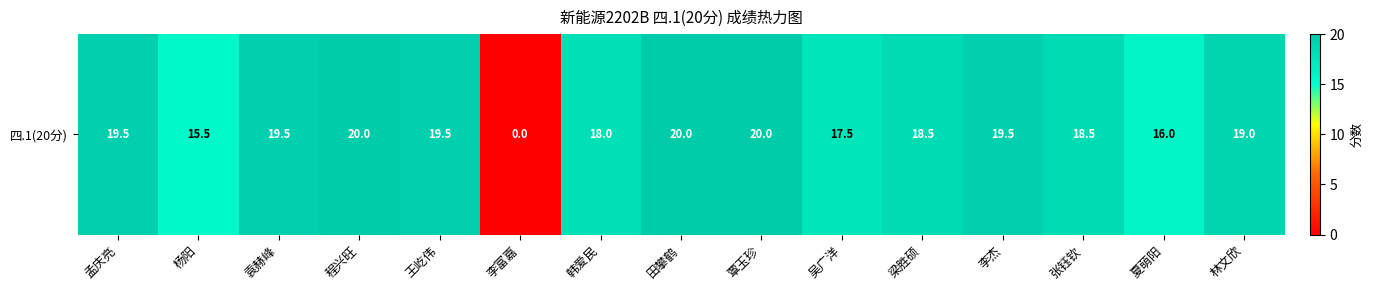

The chart shows a value of 18.0 at 韩爱民. True or false?

True